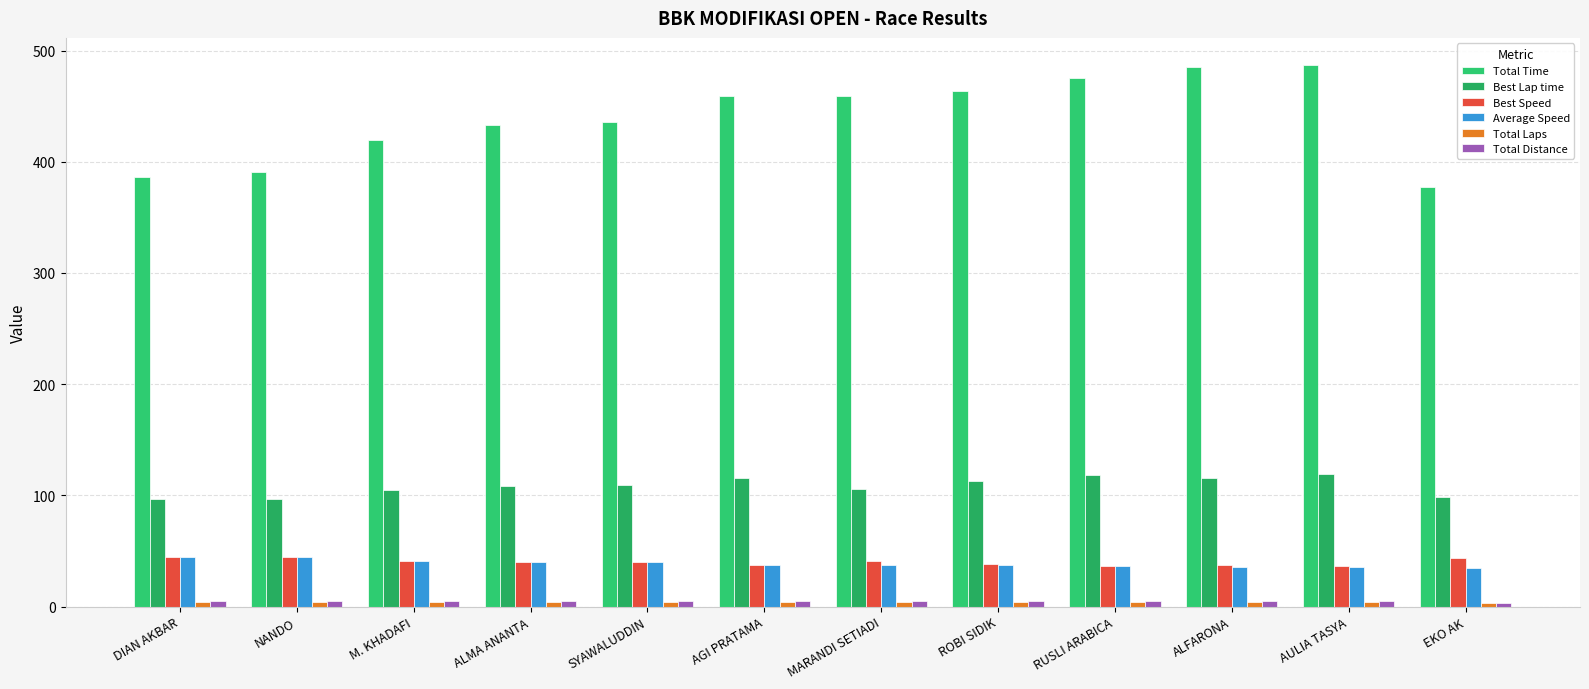

At how many categories does at least one series exceed 58?

12